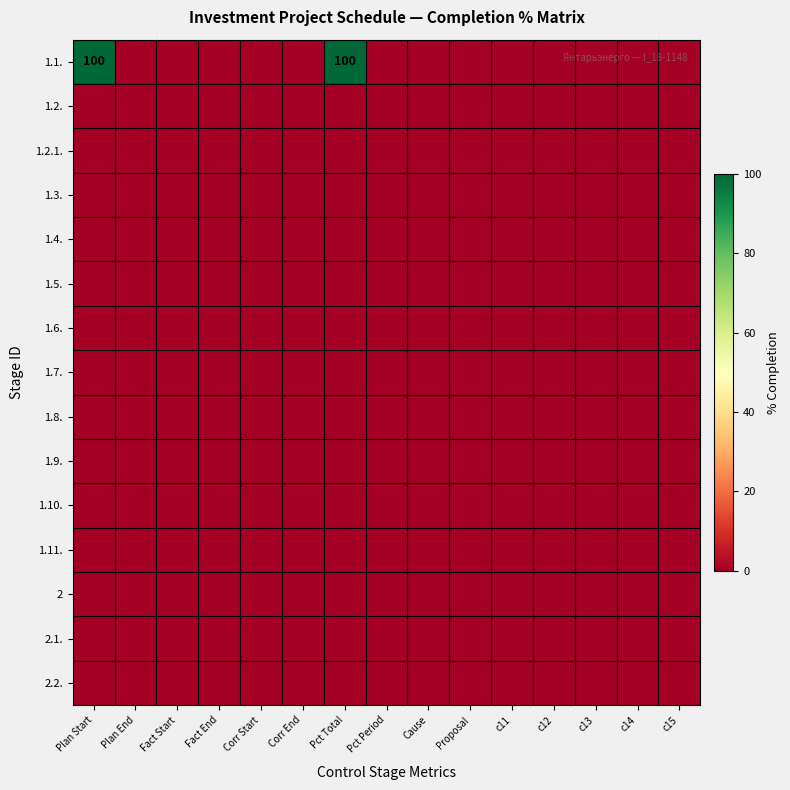

Is it true that 1.1. equals 100 at Plan Start?

True